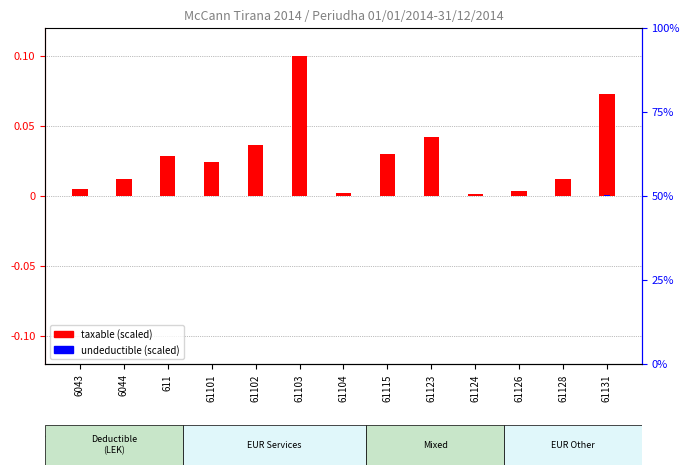

At how many categories does at least one series exceed 0?

13